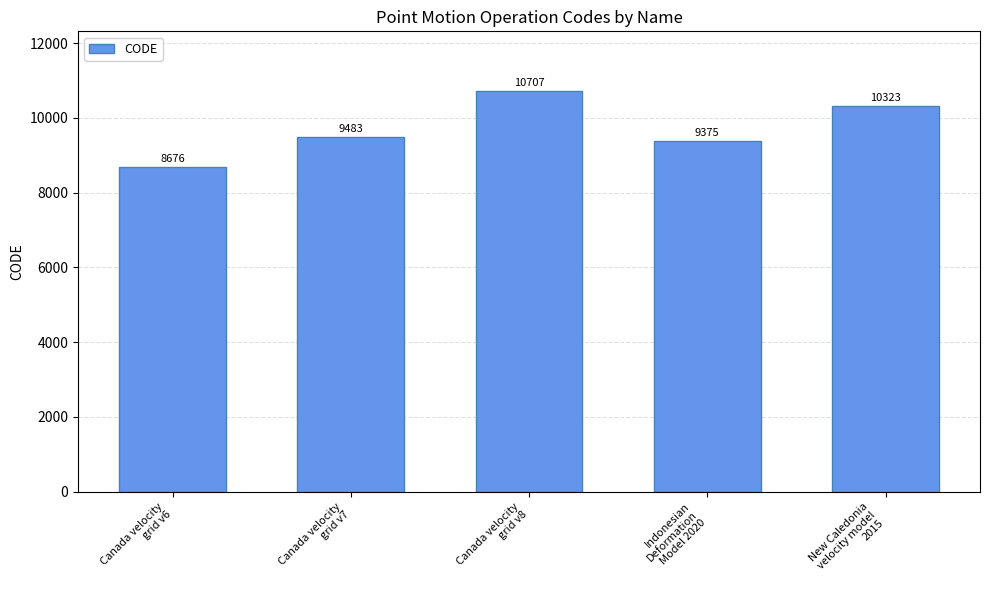

What position from the right is Canada velocity
grid v8?

3